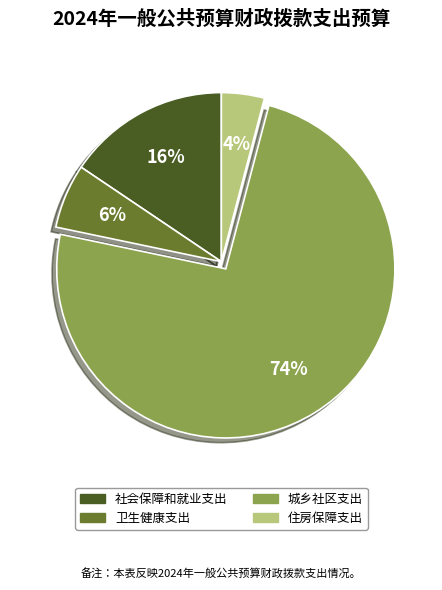

To the nearest percent, what is the average slice percentage?

25%